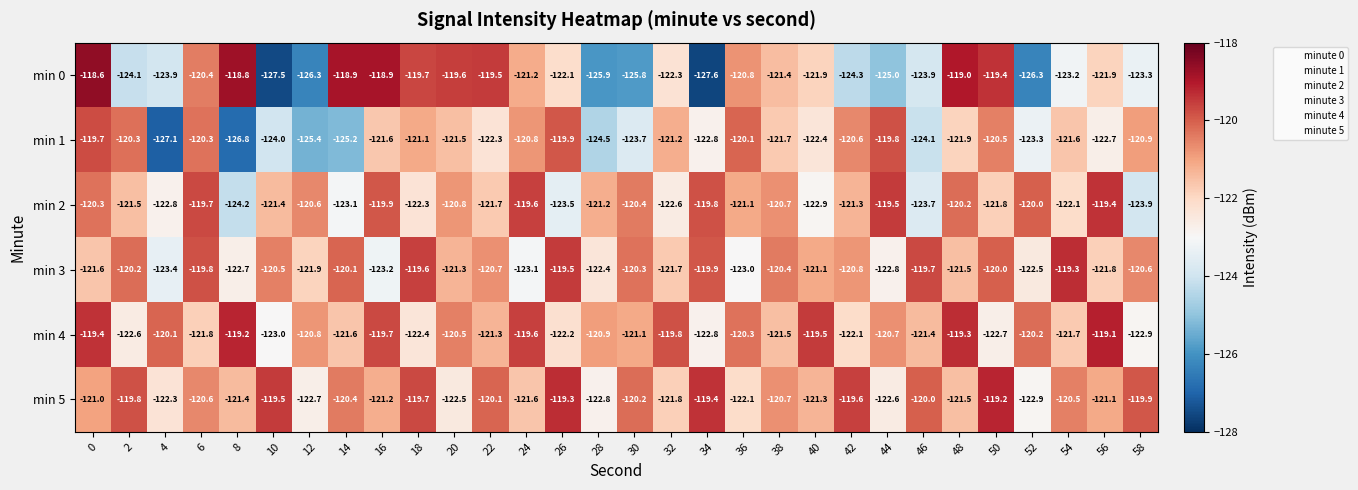

The min 0 series shows -82.7 at 22. True or false?

False